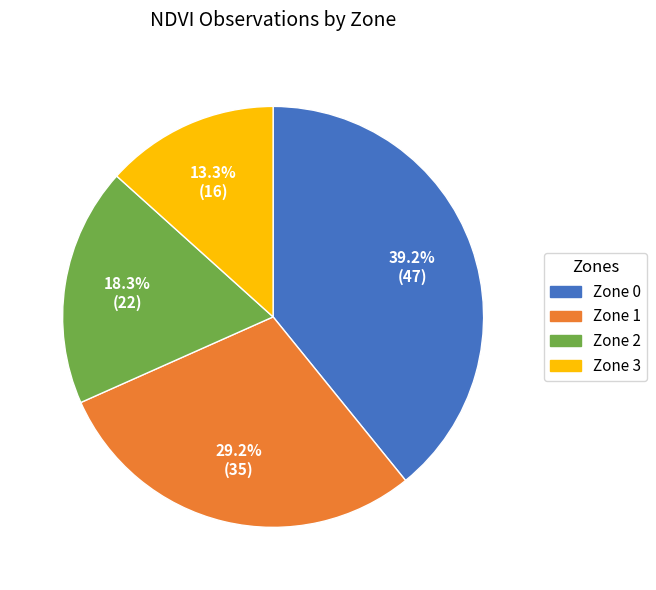

What is the ratio of the value at Zone 1 to the value at Zone 0?

0.7